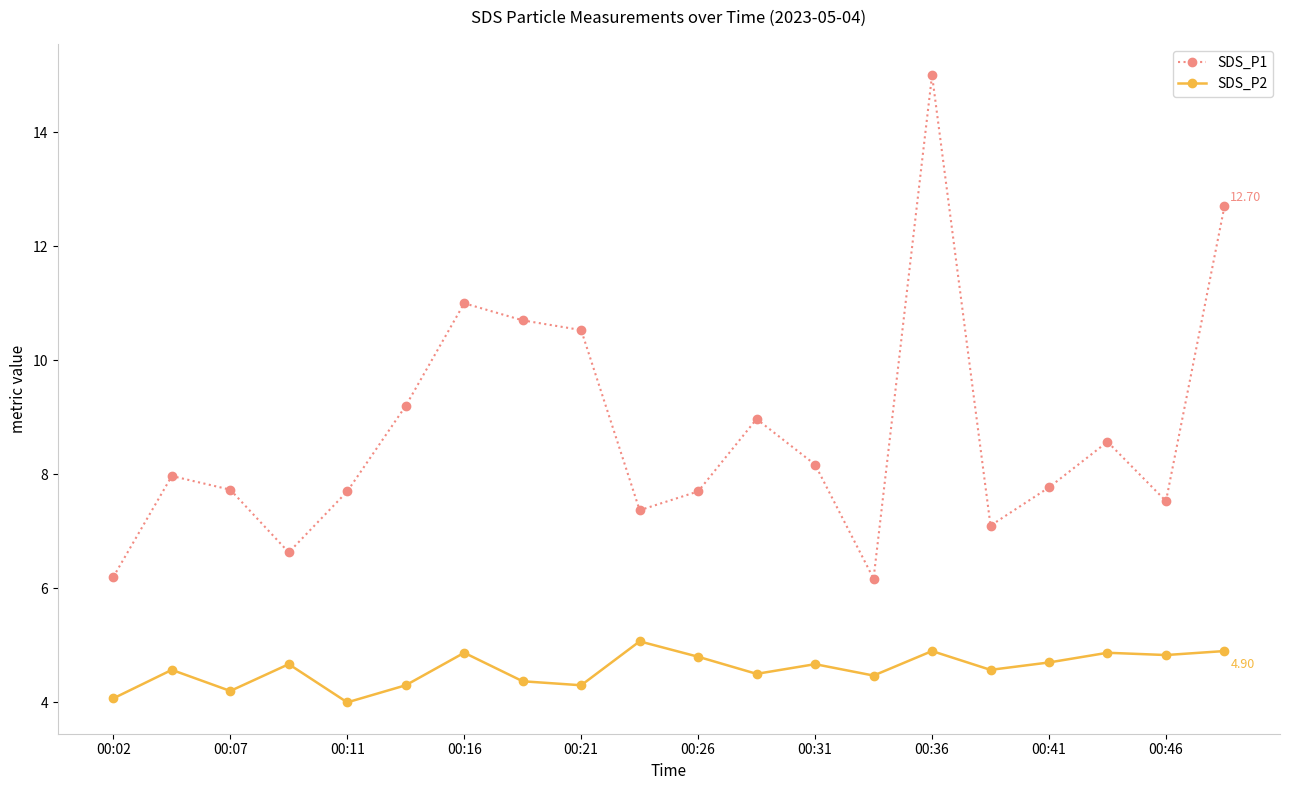

How many categories are shown in the chart?

20